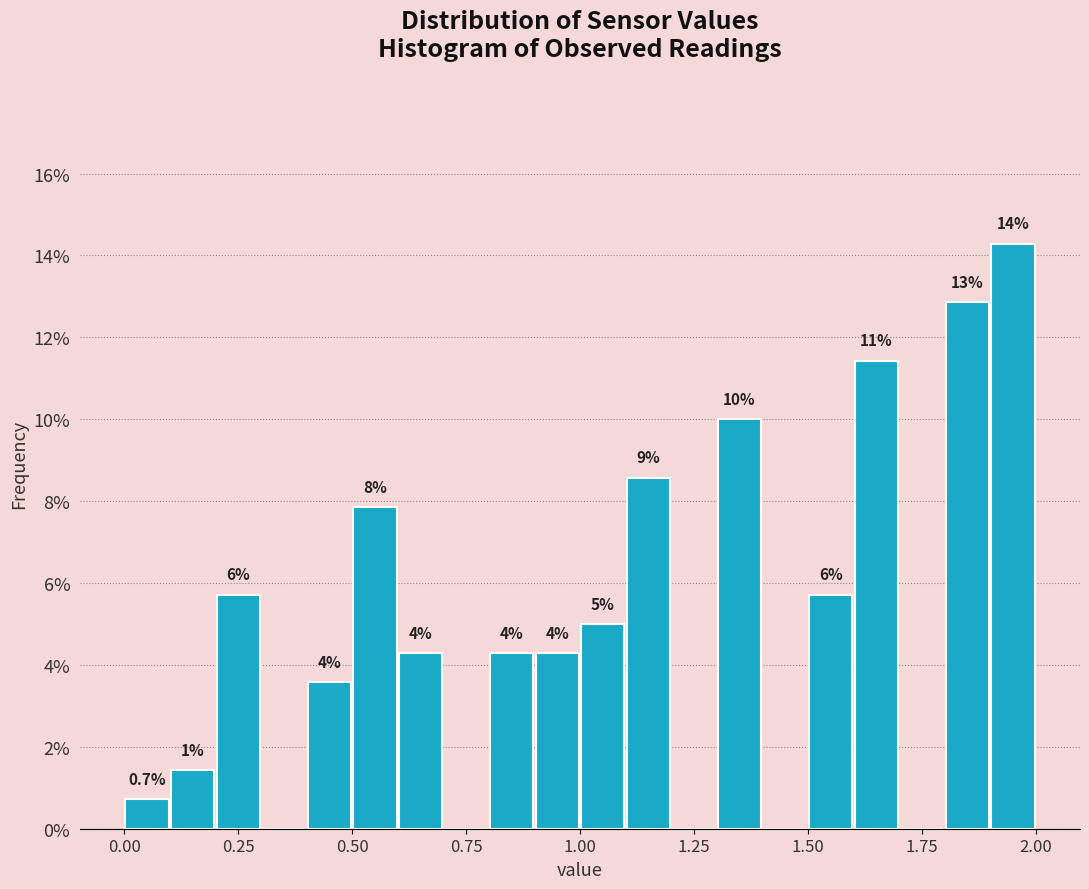

Read against the x-axis, roughly where is the centre of the tallest bar?

1.95